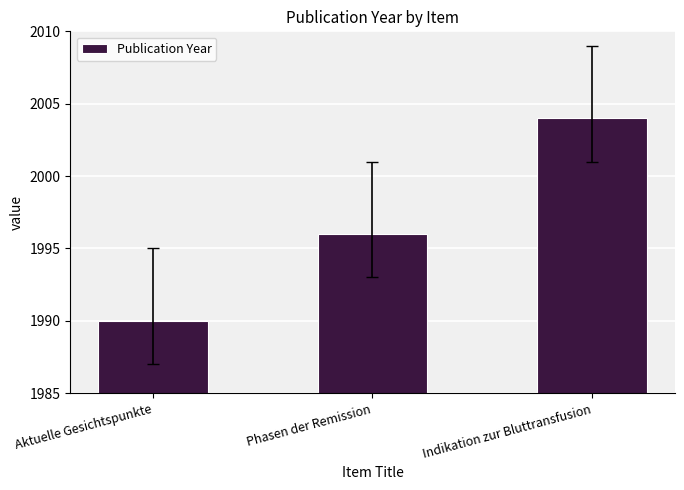

What is the change in value from Aktuelle Gesichtspunkte to Phasen der Remission?

+6